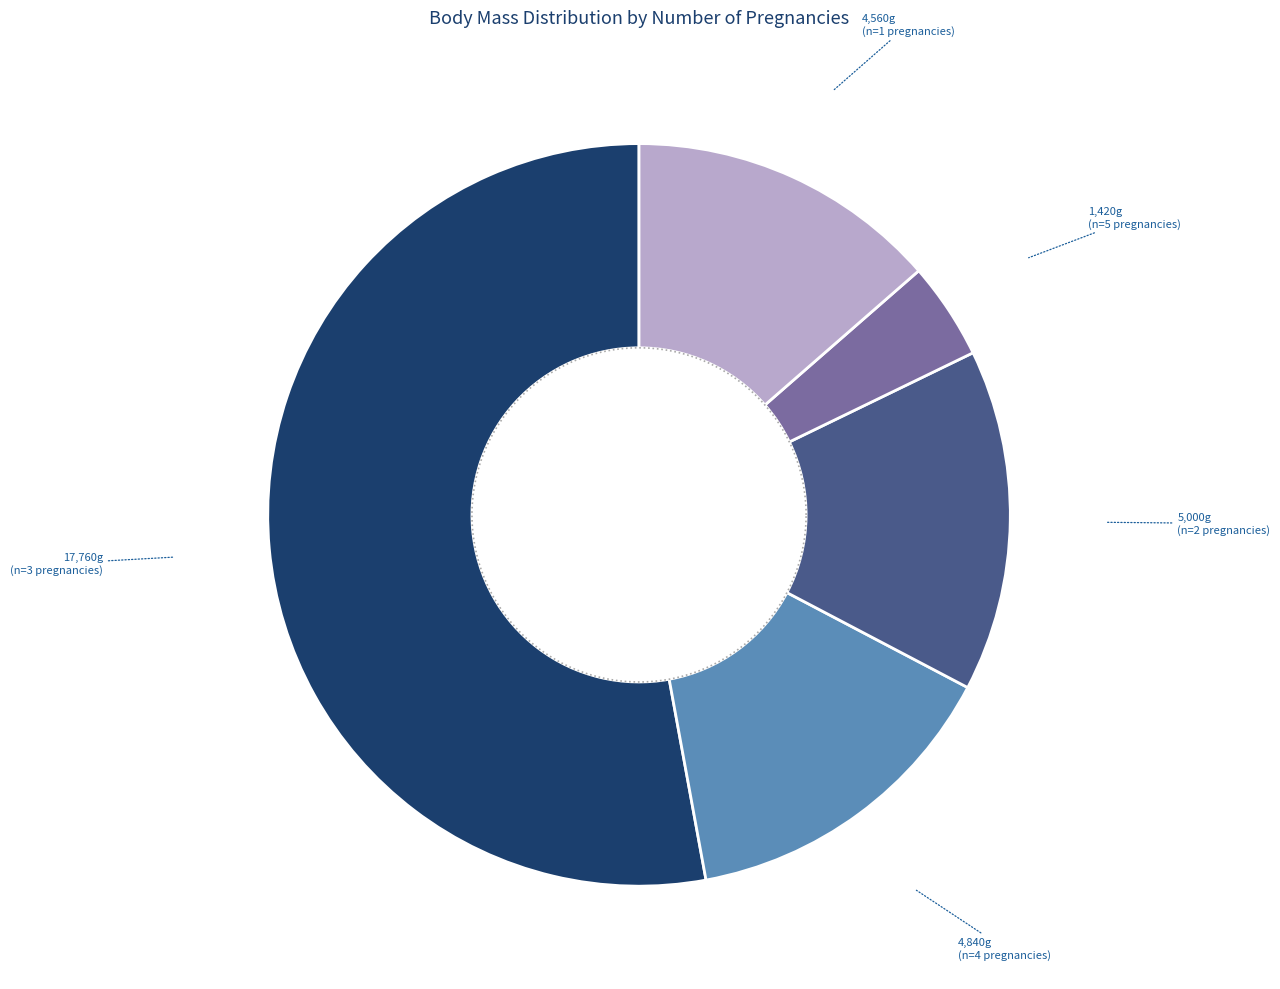

Which category has the smallest portion of the pie?

C350 (n=5)